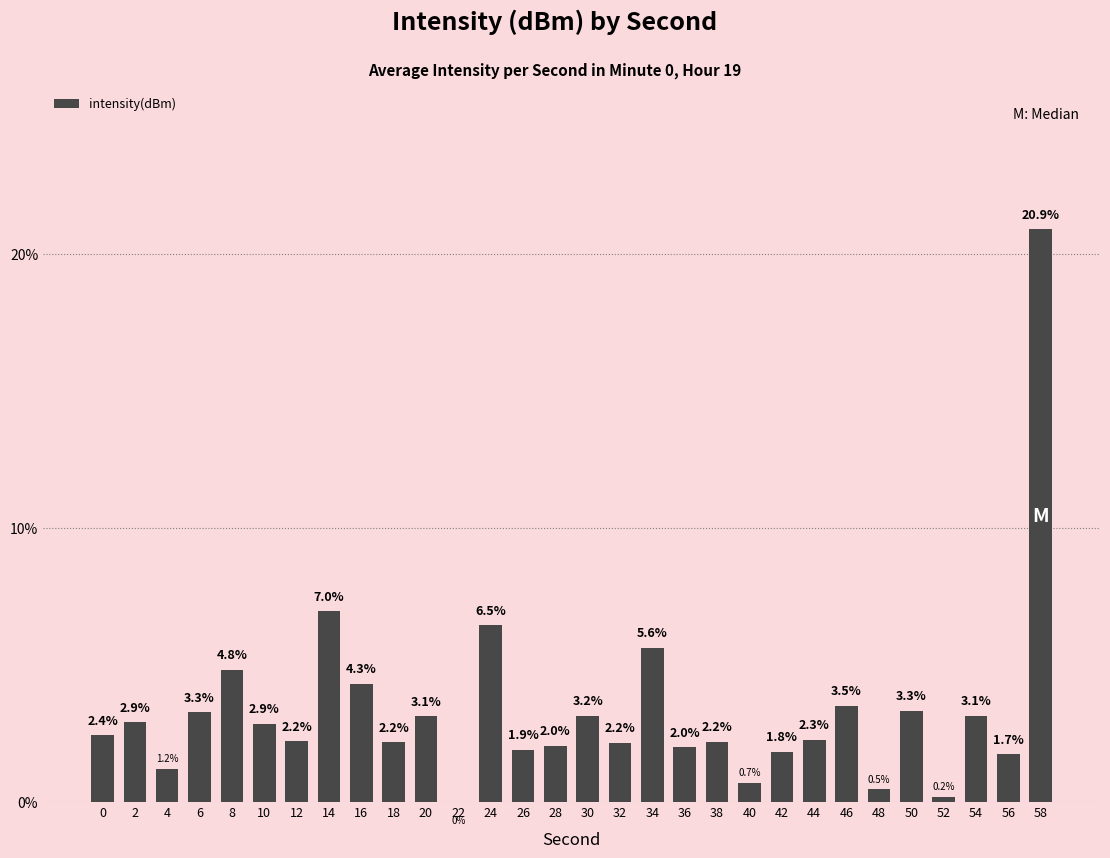

What is the greatest value displayed?

20.9